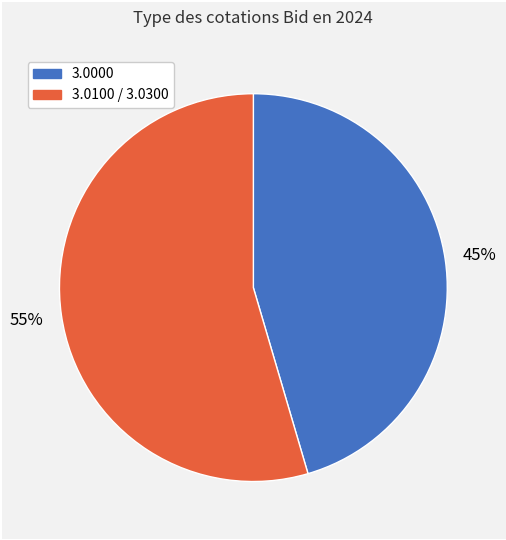

To the nearest percent, what is the average slice percentage?

50%